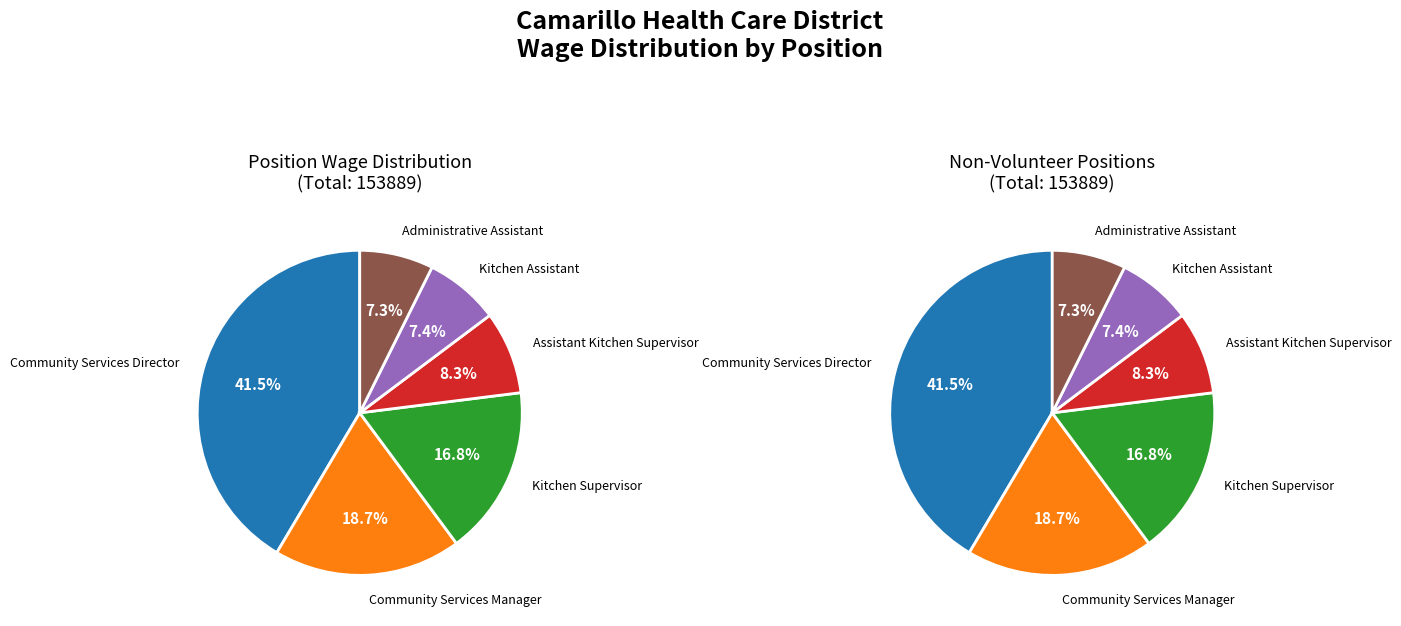

True or false: Community Services Director accounts for 41% of the total.

True